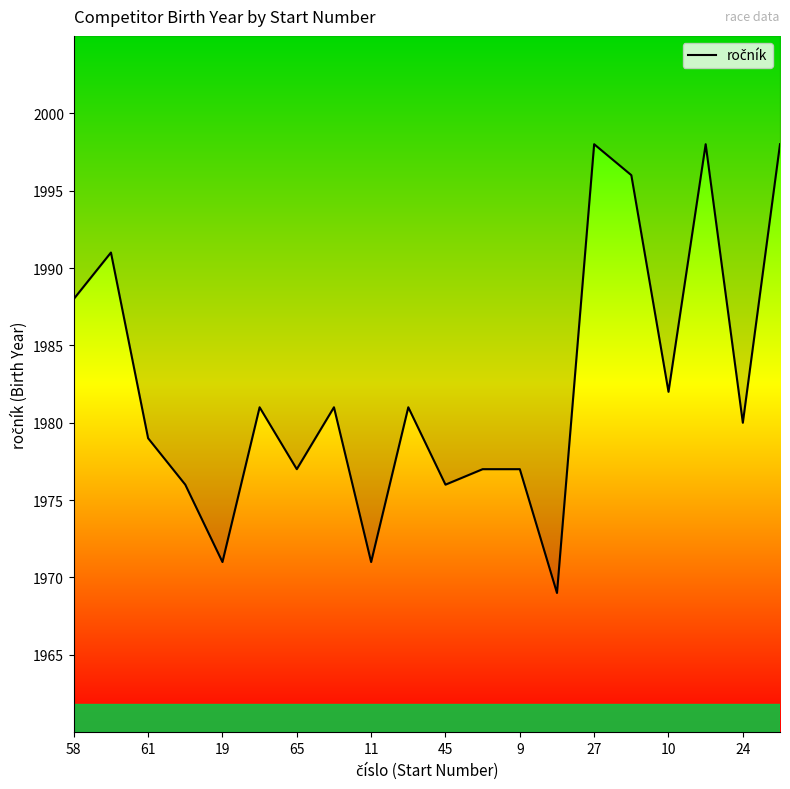

How many data points are less than 1981?

10